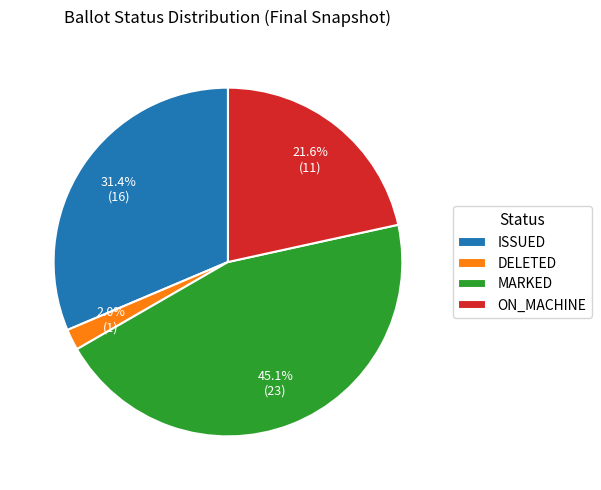

True or false: DELETED accounts for 2% of the total.

True